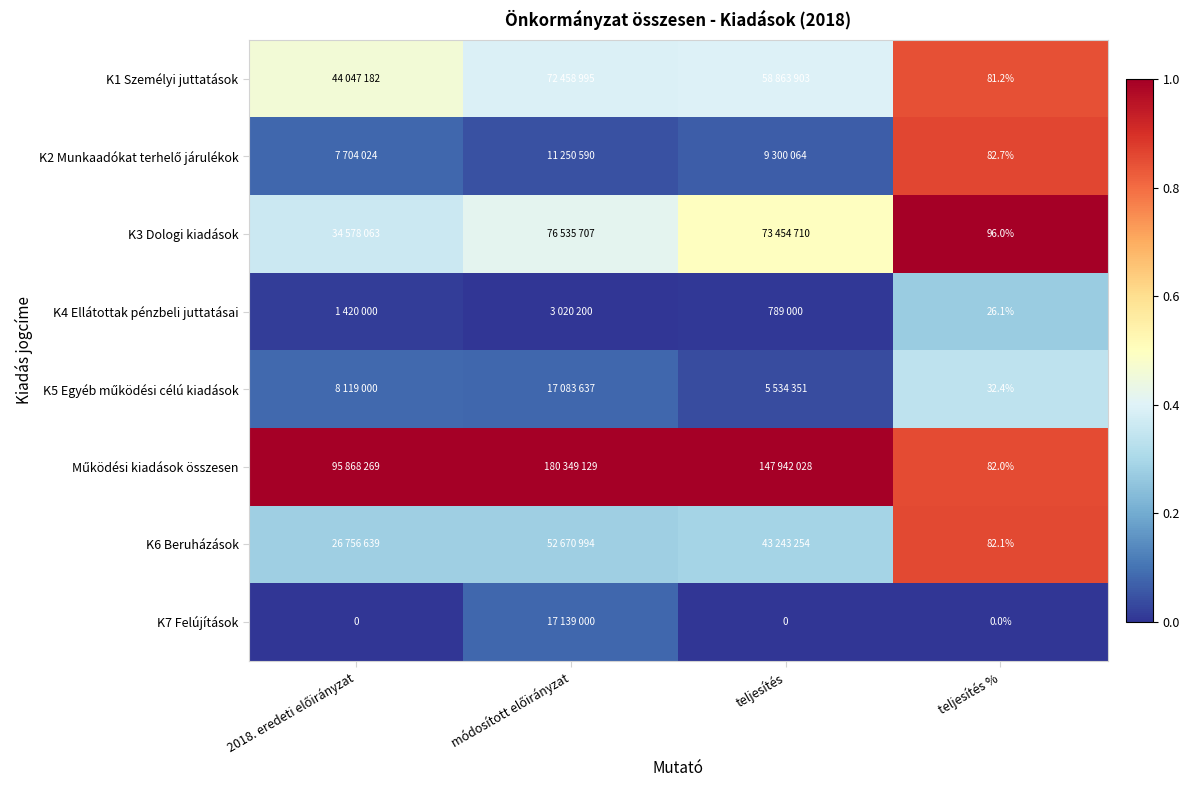

At teljesítés %, list the series in order from largest to smallest.

K3 Dologi kiadások, K2 Munkaadókat terhelő járulékok, K6 Beruházások, Működési kiadások összesen, K1 Személyi juttatások, K5 Egyéb működési célú kiadások, K4 Ellátottak pénzbeli juttatásai, K7 Felújítások